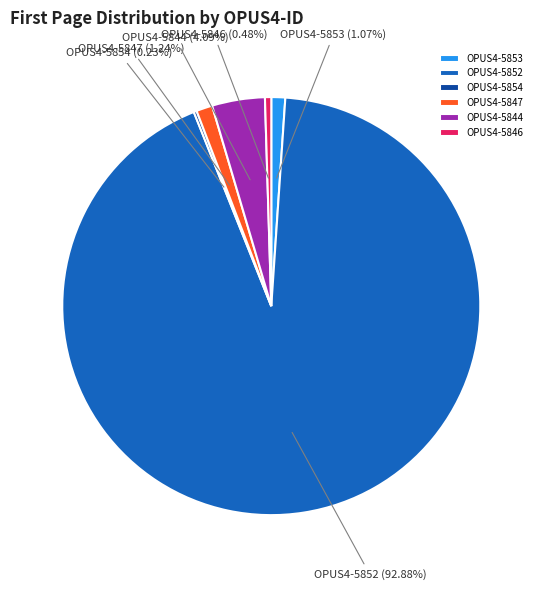

Combined, do OPUS4-5846 and OPUS4-5852 account for over 50%?

Yes